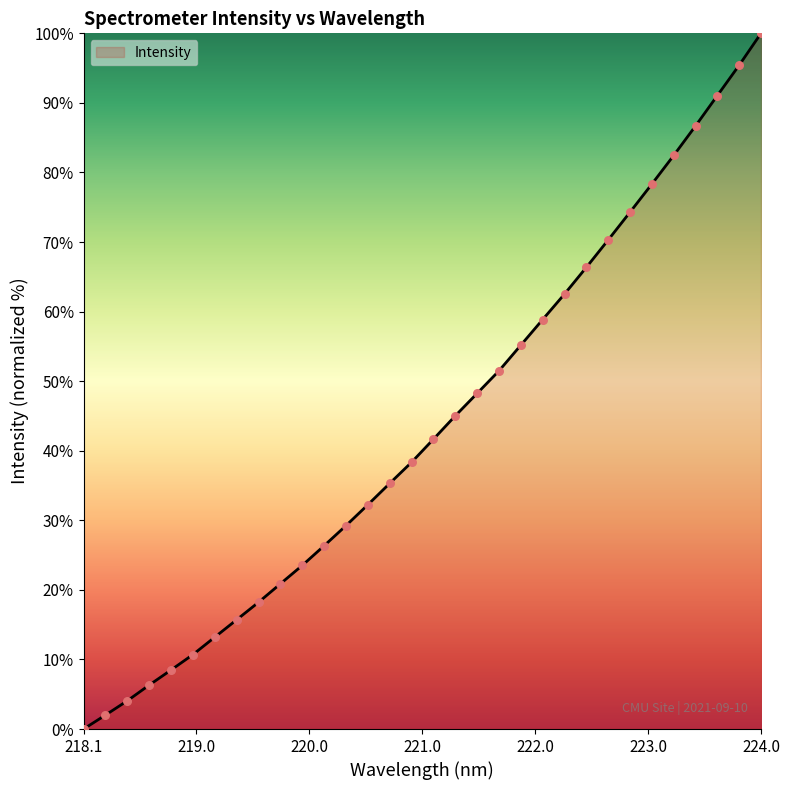

What is the greatest value displayed?

100.0